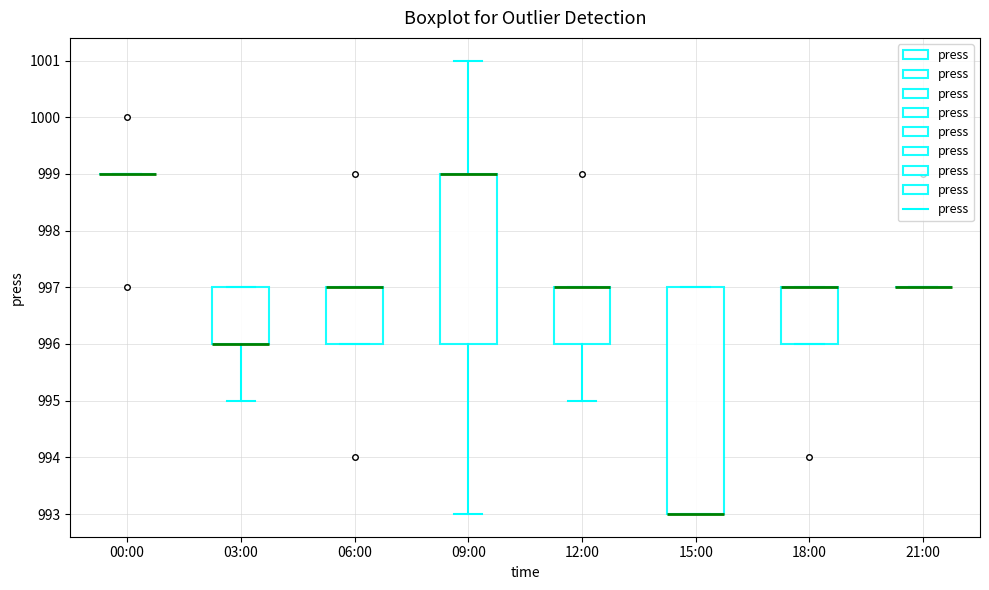

Reading left to right, read every box against the y-axis: the position of its median line, the range the box covers, and the ends of its whiskers. The values are not printed on the chart, so give them approximately, as read against the axis.

00:00: box collapsed to a line at 999, whiskers 999 to 999
03:00: median 996 (drawn on the box's lower edge), box 996 to 997, whiskers 995 to 997
06:00: median 997 (drawn on the box's upper edge), box 996 to 997, whiskers 996 to 997
09:00: median 999 (drawn on the box's upper edge), box 996 to 999, whiskers 993 to 1001
12:00: median 997 (drawn on the box's upper edge), box 996 to 997, whiskers 995 to 997
15:00: median 993 (drawn on the box's lower edge), box 993 to 997, whiskers 993 to 997
18:00: median 997 (drawn on the box's upper edge), box 996 to 997, whiskers 996 to 997
21:00: box collapsed to a line at 997, whiskers 997 to 997